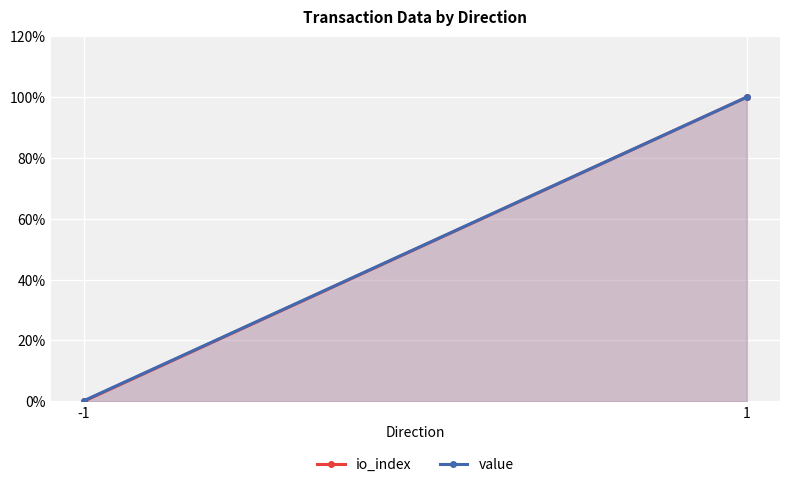

At 1, list the series in order from largest to smallest.

io_index, value